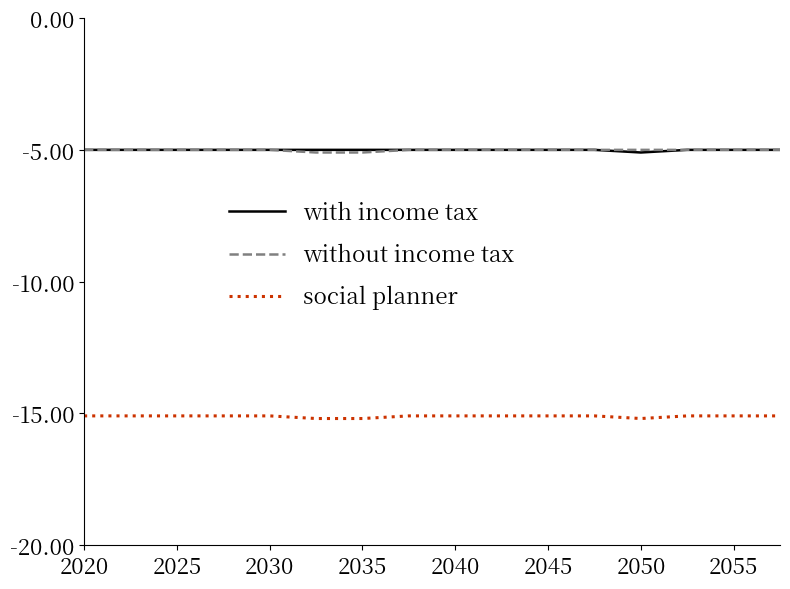

Reading left to right, list all the values displayed in this chart.

with income tax: -5.0	-5.0	-5.0	-5.0	-5.0	-5.0	-5.0	-5.0	-5.0	-5.0	-5.0	-5.0	-5.1	-5.0	-5.0	-5.0
without income tax: -5.0	-5.0	-5.0	-5.0	-5.0	-5.1	-5.1	-5.0	-5.0	-5.0	-5.0	-5.0	-5.0	-5.0	-5.0	-5.0
social planner: -15.1	-15.1	-15.1	-15.1	-15.1	-15.2	-15.2	-15.1	-15.1	-15.1	-15.1	-15.1	-15.2	-15.1	-15.1	-15.1